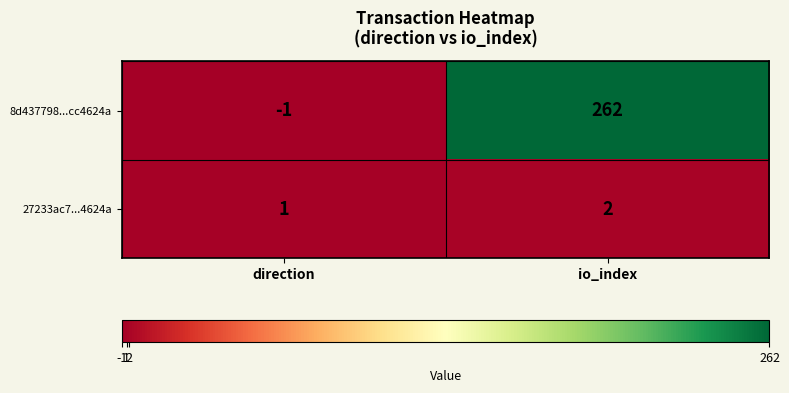

Which series changed the most between direction and io_index?

8d437798...cc4624a